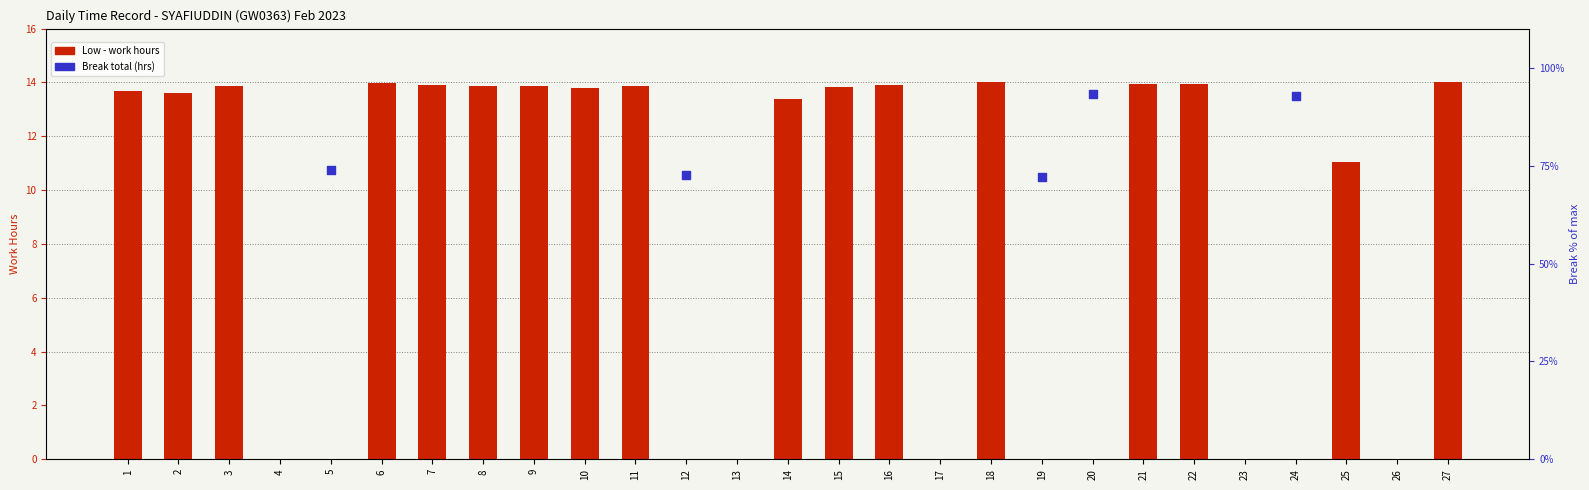

Is the value of Low (work hours) at 27 greater than the value of Break Total (hrs) at 2?

No